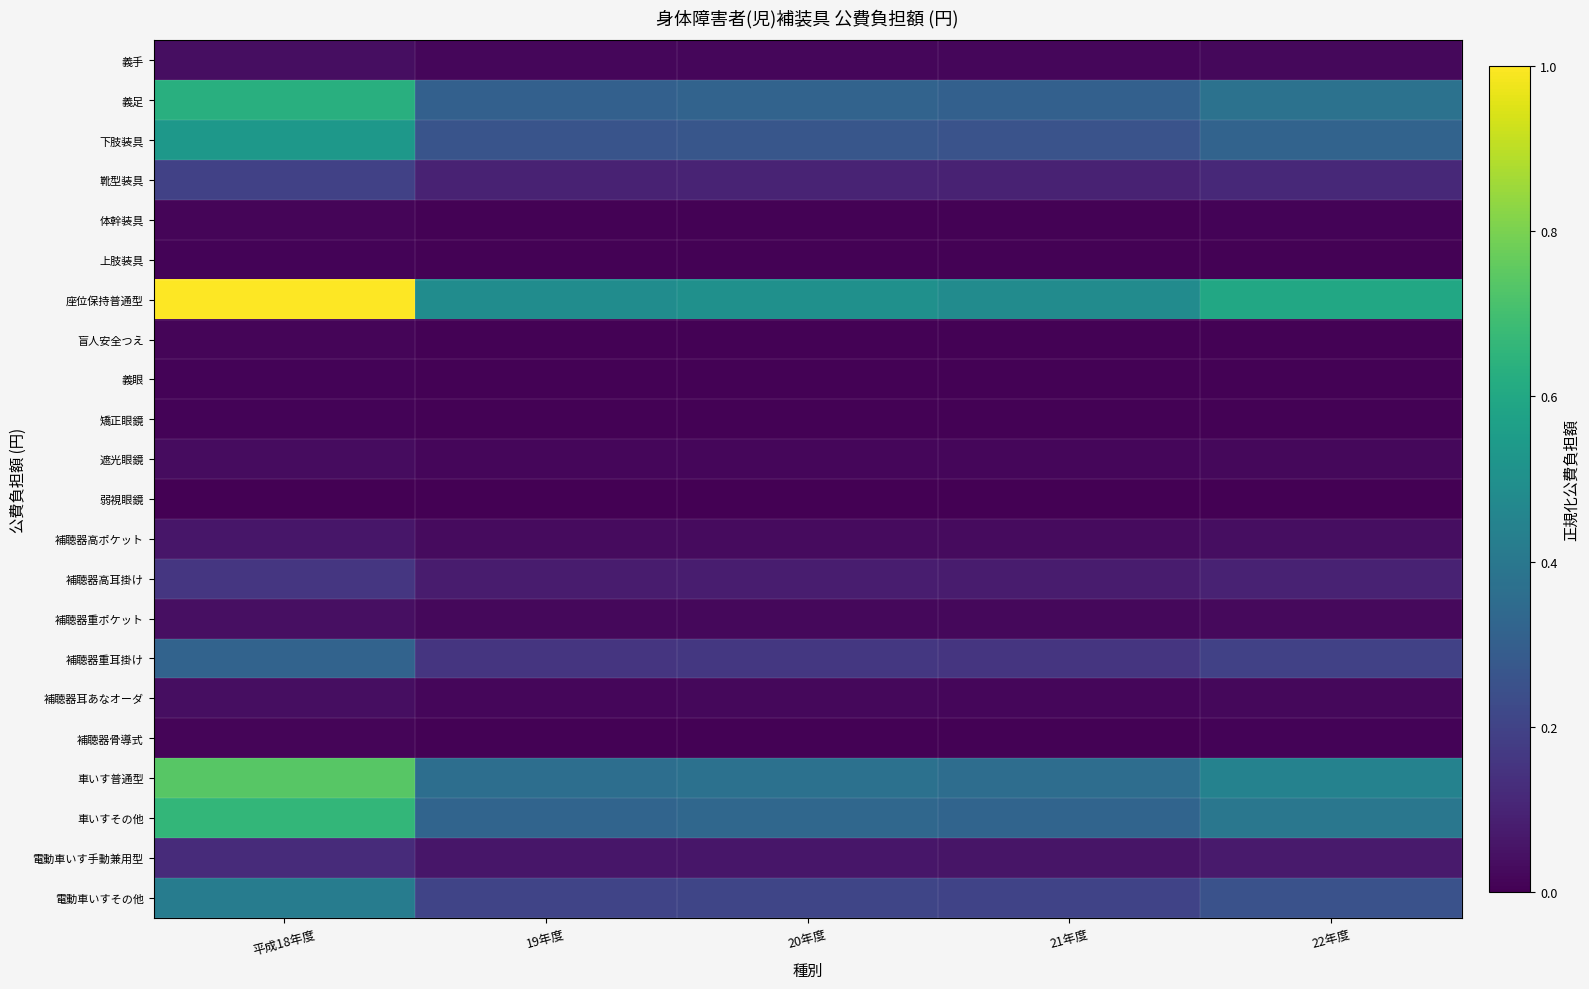

At 20年度, list the series in order from largest to smallest.

座位保持普通型, 車いす普通型, 車いすその他, 義足, 下肢装具, 電動車いすその他, 補聴器重耳掛け, 靴型装具, 補聴器高耳掛け, 電動車いす手動兼用型, 補聴器高ポケット, 補聴器重ポケット, 補聴器耳あなオーダ, 義手, 遮光眼鏡, 体幹装具, 補聴器骨導式, 盲人安全つえ, 義眼, 上肢装具, 矯正眼鏡, 弱視眼鏡